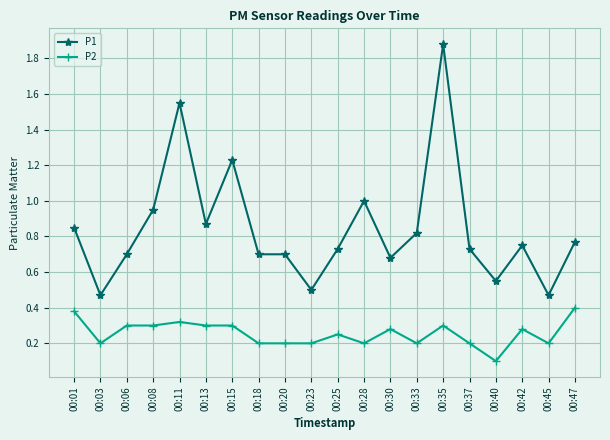

List the series in order of their overall mean, highest first.

P1, P2